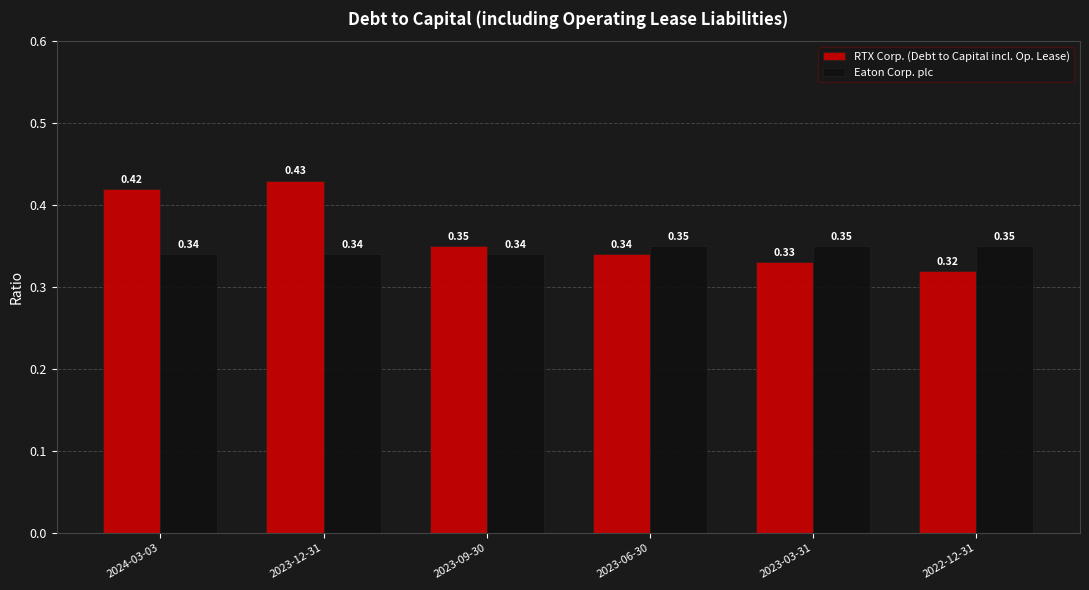

What is the total value across all series at 2023-09-30?

0.7